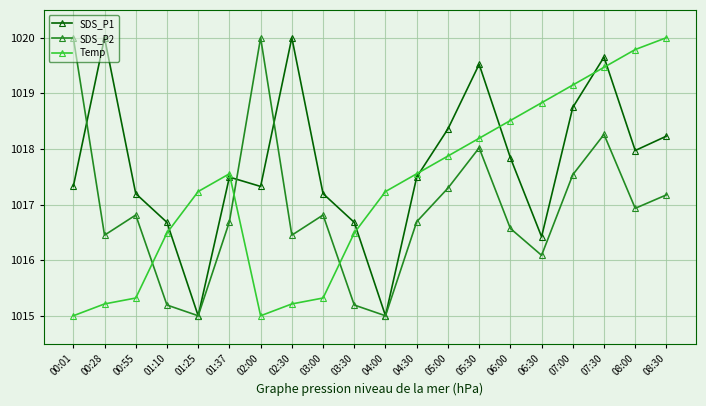

Between 03:00 and 06:00, which series saw the biggest shift?

Temp